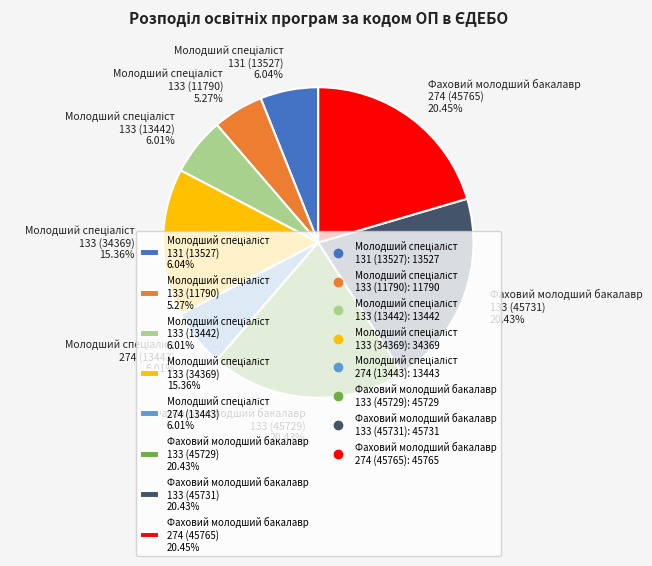

Is Фаховий молодший бакалавр 274 (45765) 20.45% the majority of the pie?

No